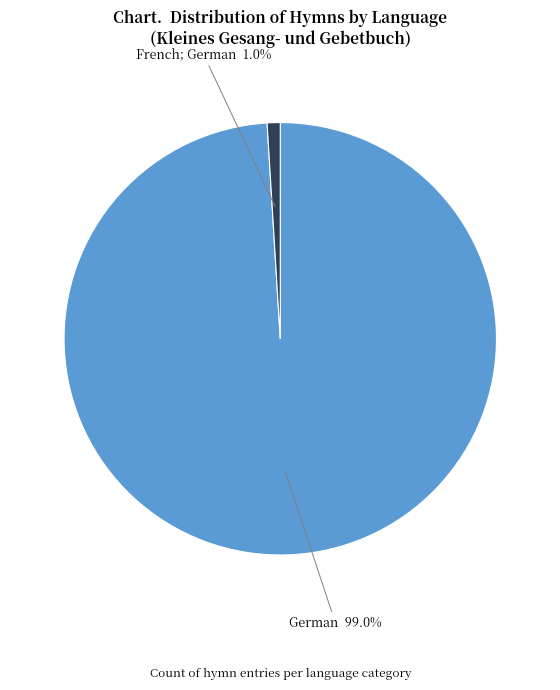

Is there a majority slice in this chart?

Yes